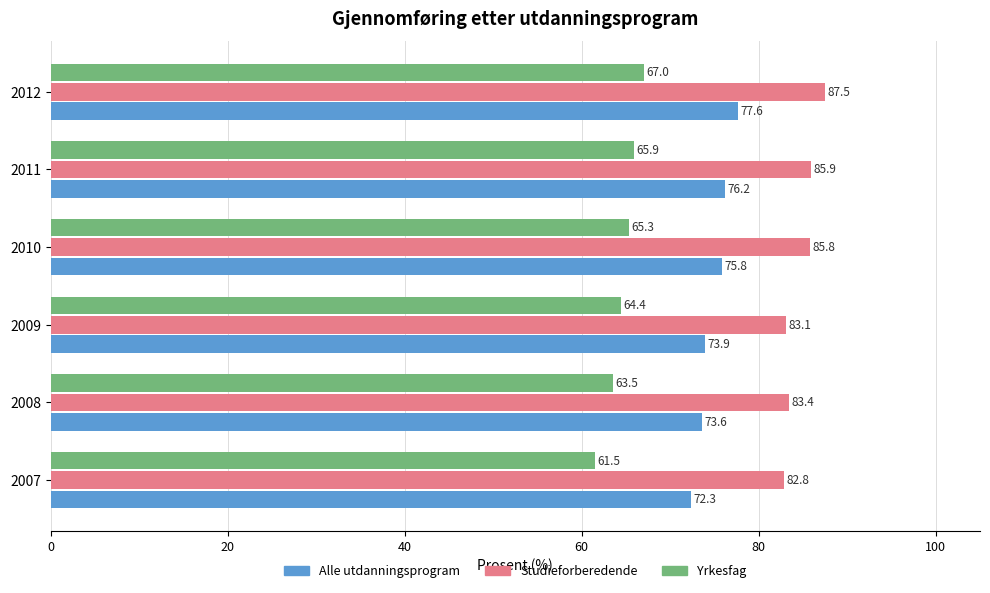

Which series has the widest spread of values?

Yrkesfag